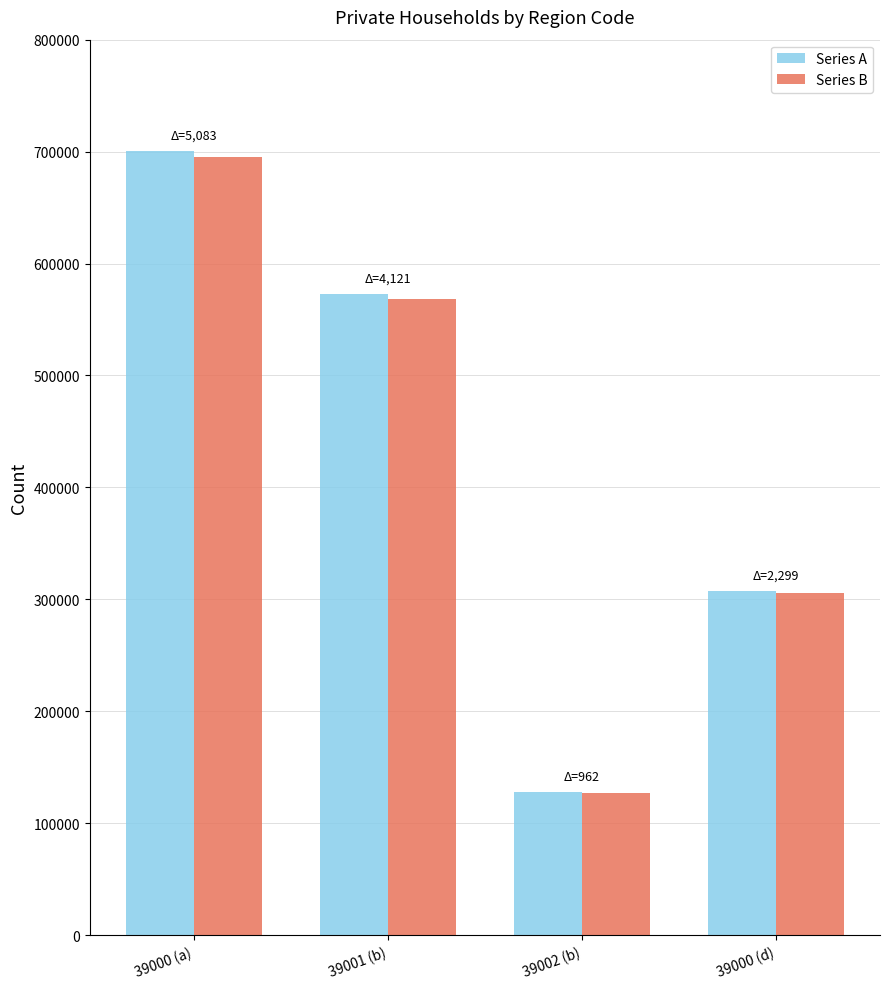

What is the difference between the maximum and minimum values in the Series B series?

568713